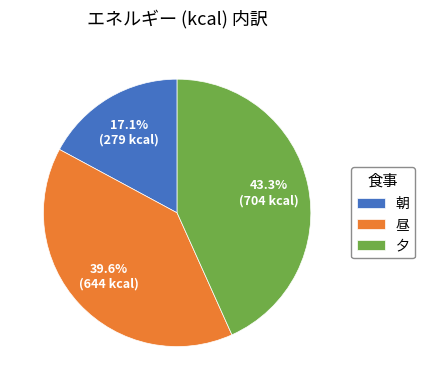

Which category has the biggest portion of the pie?

夕